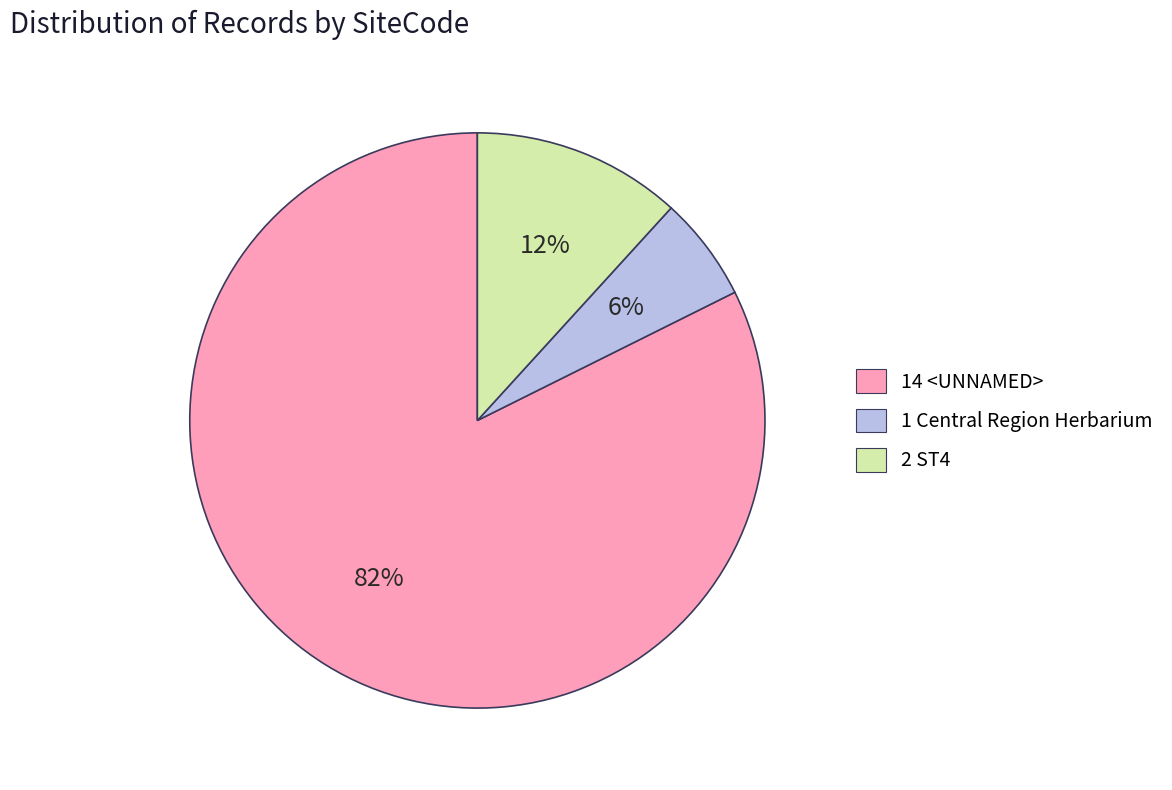

Which category has the biggest portion of the pie?

14 <UNNAMED>